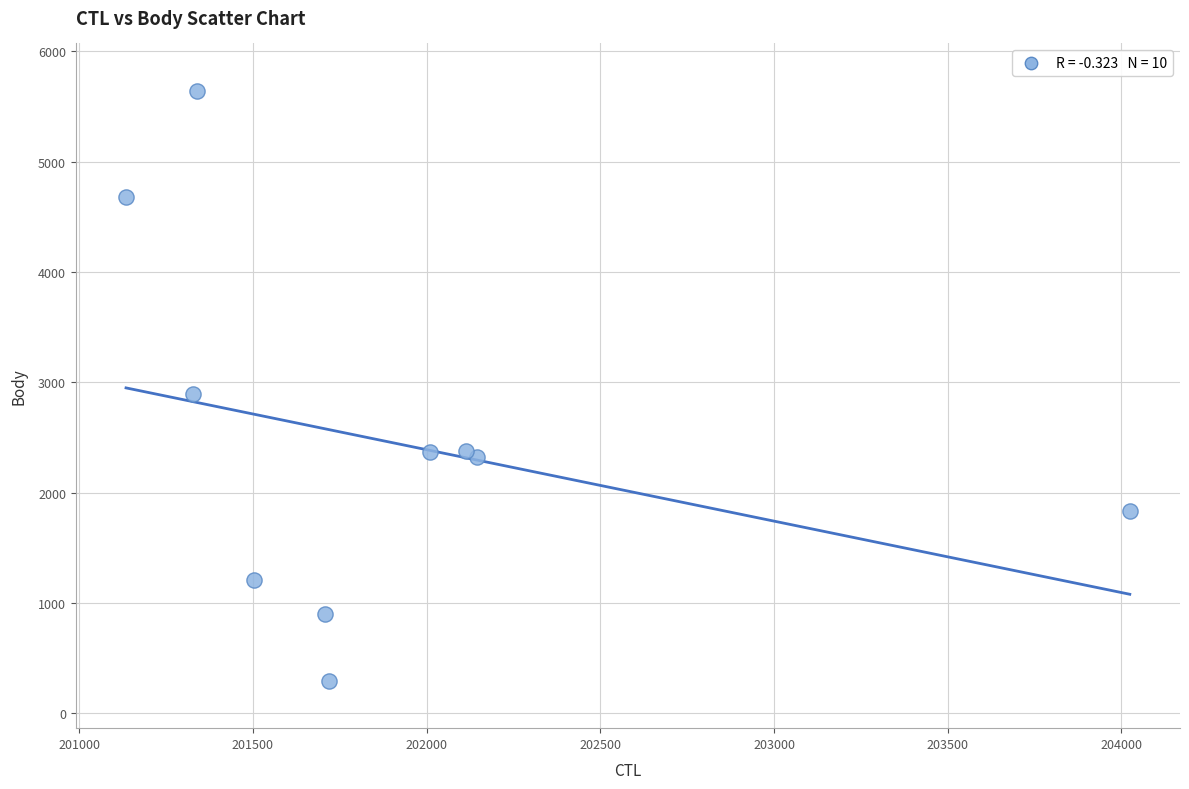

What Y value in the scatter plot is closest to 2968?

2893